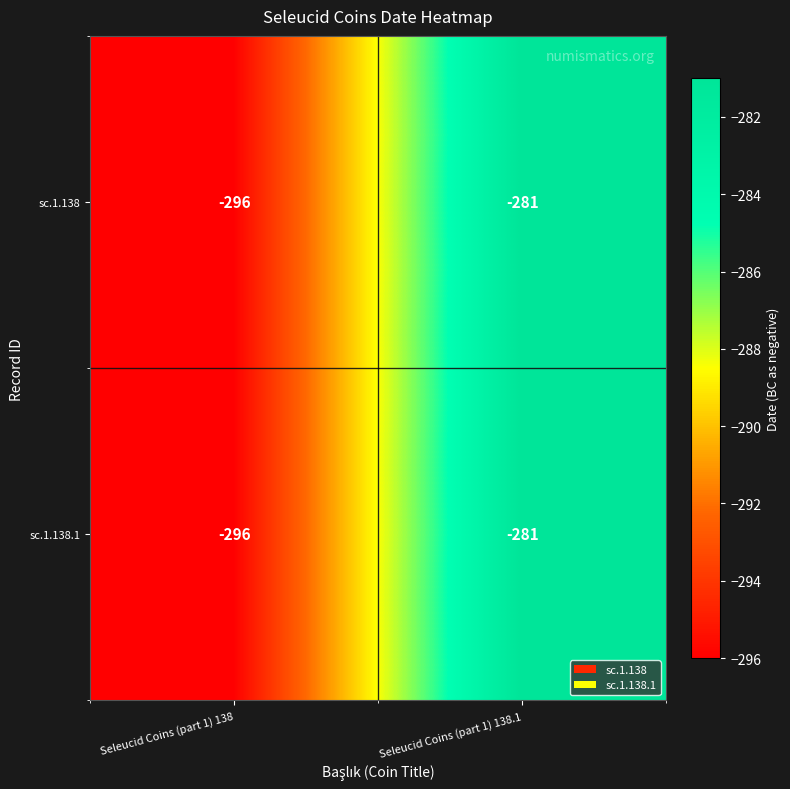

Which label corresponds to the largest value in the chart?

Seleucid Coins (part 1) 138.1